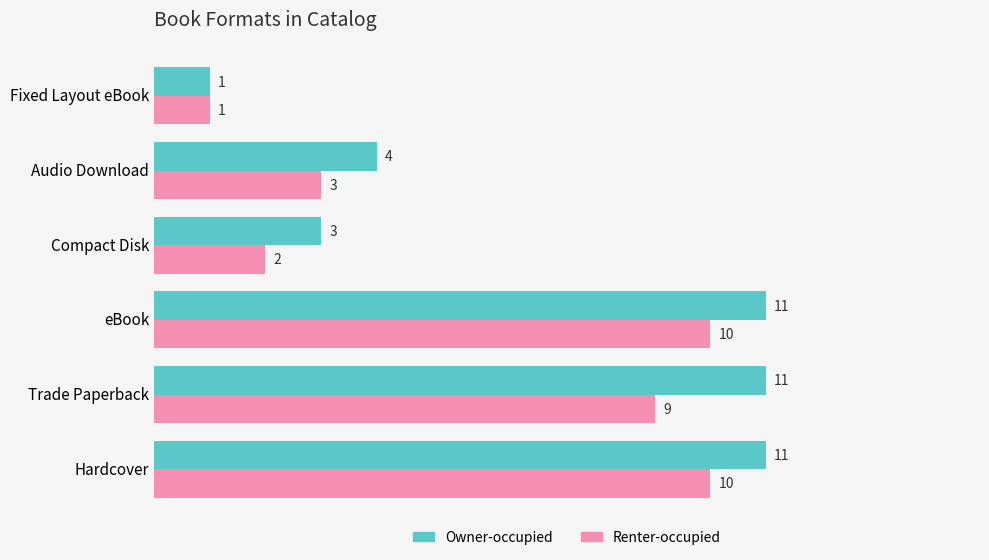

At which category does the chart reach its minimum across all series?

Fixed Layout eBook